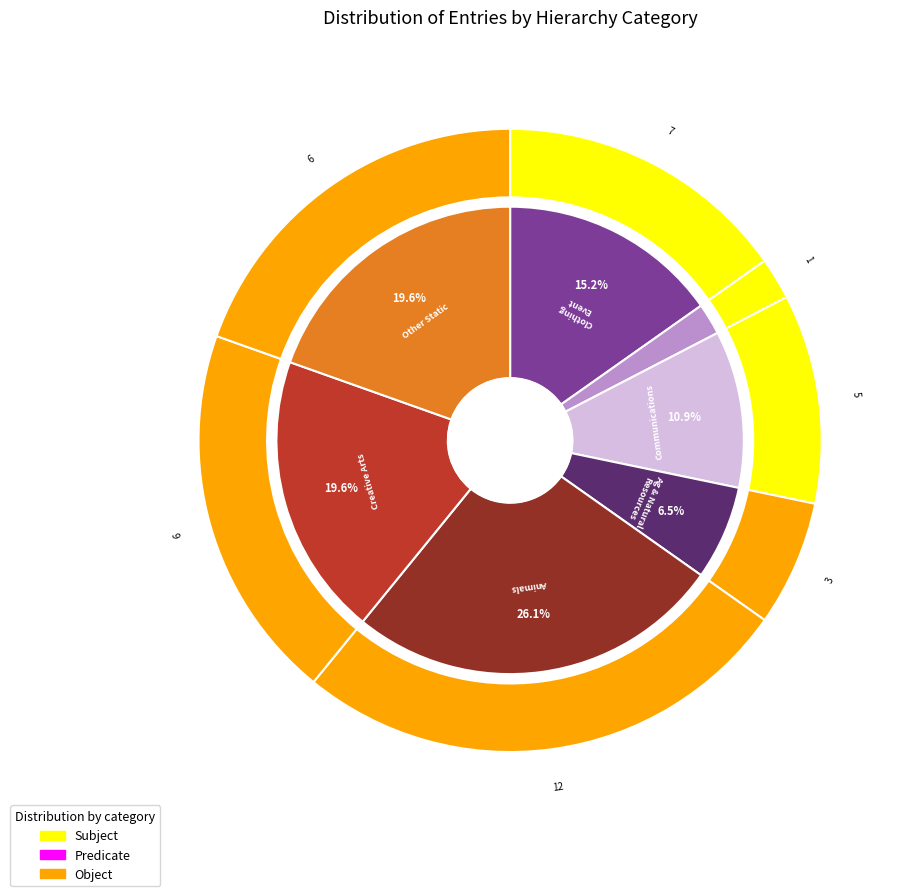

Count the number of slices in the pie.

7